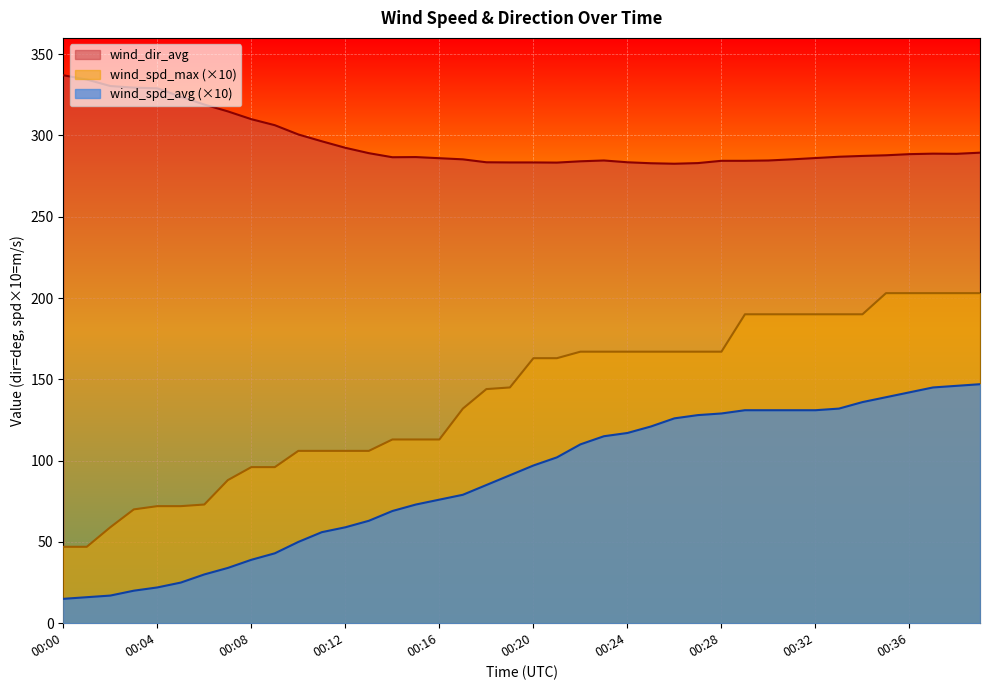

Reading left to right, extract all data points from this chart.

wind_spd_avg: 00:00=15.0	00:01=16.0	00:02=17.0	00:03=20.0	00:04=22.0	00:05=25.0	00:06=30.0	00:07=34.0	00:08=39.0	00:09=43.0	00:10=50.0	00:11=56.0	00:12=59.0	00:13=63.0	00:14=69.0	00:15=73.0	00:16=76.0	00:17=79.0	00:18=85.0	00:19=91.0	00:20=97.0	00:21=102.0	00:22=110.0	00:23=115.0	00:24=117.0	00:25=121.0	00:26=126.0	00:27=128.0	00:28=129.0	00:29=131.0	00:30=131.0	00:31=131.0	00:32=131.0	00:33=132.0	00:34=136.0	00:35=139.0	00:36=142.0	00:37=145.0	00:38=146.0	00:39=147.0
wind_spd_max: 00:00=47.0	00:01=47.0	00:02=59.0	00:03=70.0	00:04=72.0	00:05=72.0	00:06=73.0	00:07=88.0	00:08=96.0	00:09=96.0	00:10=106.0	00:11=106.0	00:12=106.0	00:13=106.0	00:14=113.0	00:15=113.0	00:16=113.0	00:17=132.0	00:18=144.0	00:19=145.0	00:20=163.0	00:21=163.0	00:22=167.0	00:23=167.0	00:24=167.0	00:25=167.0	00:26=167.0	00:27=167.0	00:28=167.0	00:29=190.0	00:30=190.0	00:31=190.0	00:32=190.0	00:33=190.0	00:34=190.0	00:35=203.0	00:36=203.0	00:37=203.0	00:38=203.0	00:39=203.0
wind_dir_avg: 00:00=337.0	00:01=334.4	00:02=330.4	00:03=329.4	00:04=329.0	00:05=323.8	00:06=319.0	00:07=314.8	00:08=310.0	00:09=306.3	00:10=300.6	00:11=296.4	00:12=292.4	00:13=289.1	00:14=286.6	00:15=286.7	00:16=286.0	00:17=285.3	00:18=283.5	00:19=283.4	00:20=283.4	00:21=283.3	00:22=284.1	00:23=284.6	00:24=283.5	00:25=282.9	00:26=282.6	00:27=283.0	00:28=284.4	00:29=284.4	00:30=284.6	00:31=285.3	00:32=286.1	00:33=286.9	00:34=287.4	00:35=287.8	00:36=288.5	00:37=288.8	00:38=288.7	00:39=289.4